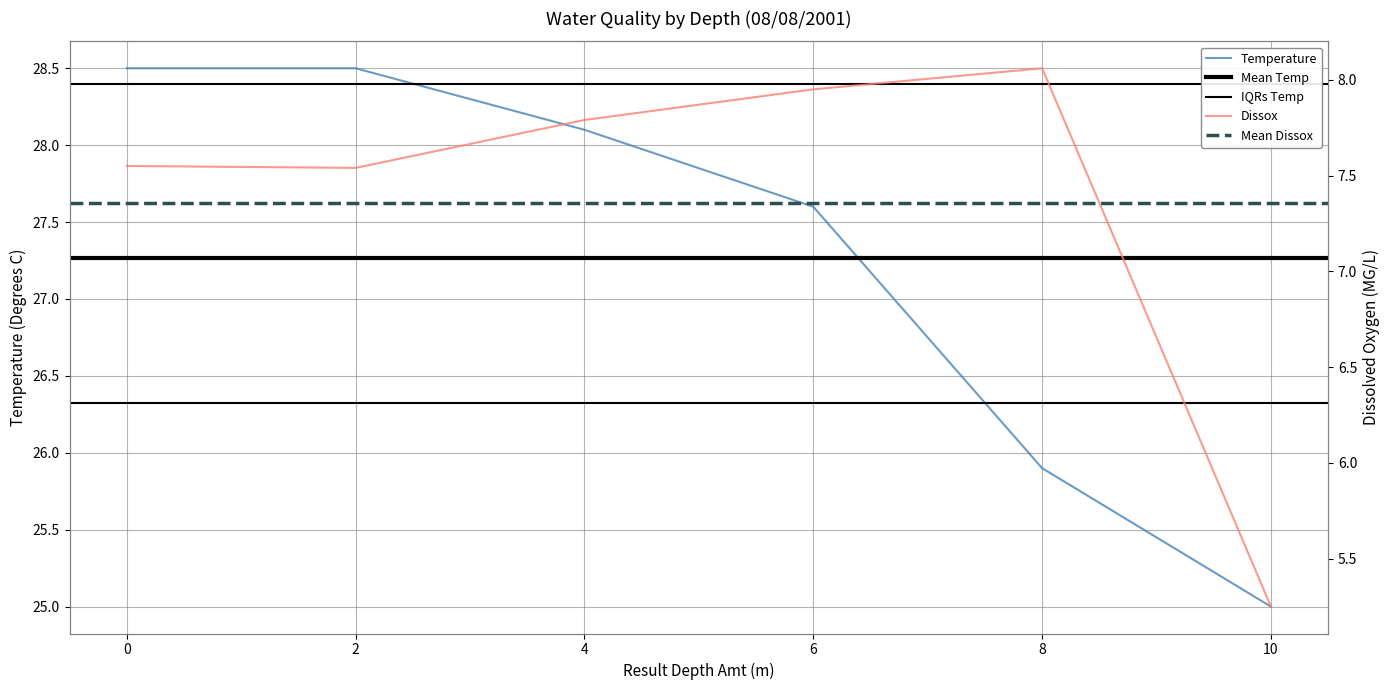

List the series in order of their peak value, lowest first.

Dissox, Temperature